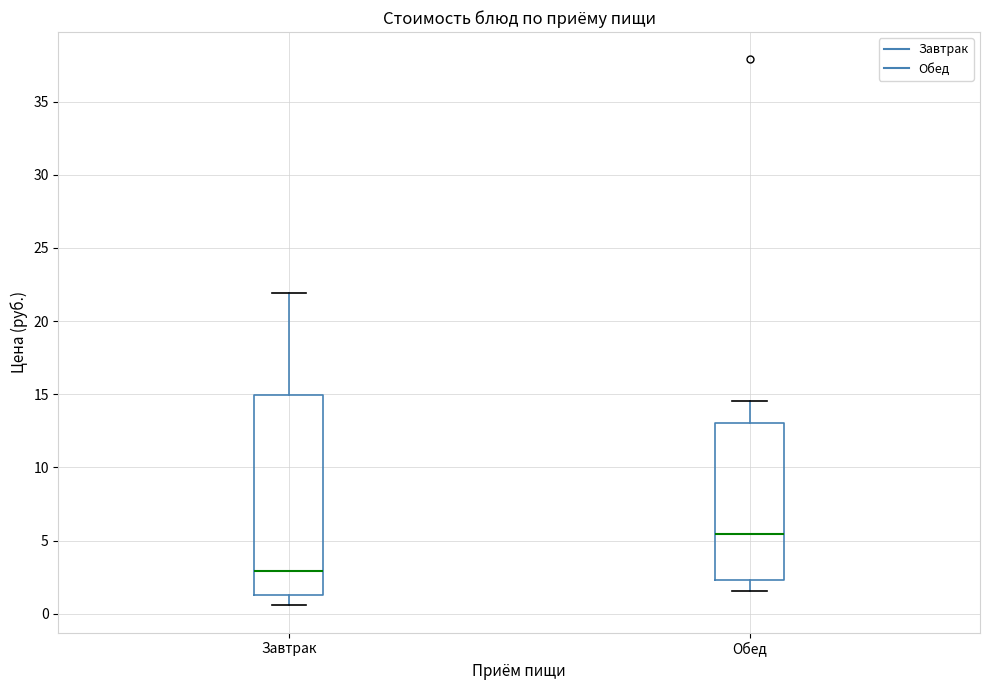

Reading left to right, read every box against the y-axis: the position of its median line, the range the box covers, and the ends of its whiskers. The values are not printed on the chart, so give them approximately, as read against the axis.

Завтрак: median 3.0, box 1.5 to 15.0, whiskers 0.5 to 22.0
Обед: median 5.5, box 2.5 to 13.0, whiskers 1.5 to 14.5